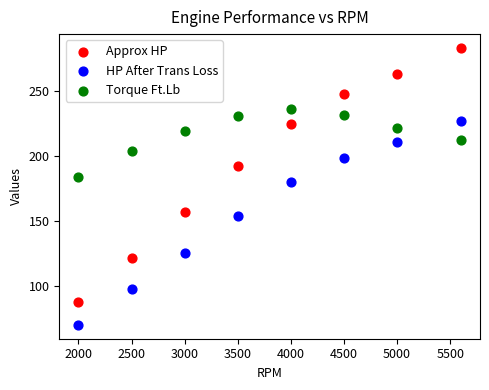

Which series reaches the maximum Y coordinate?

Approx HP